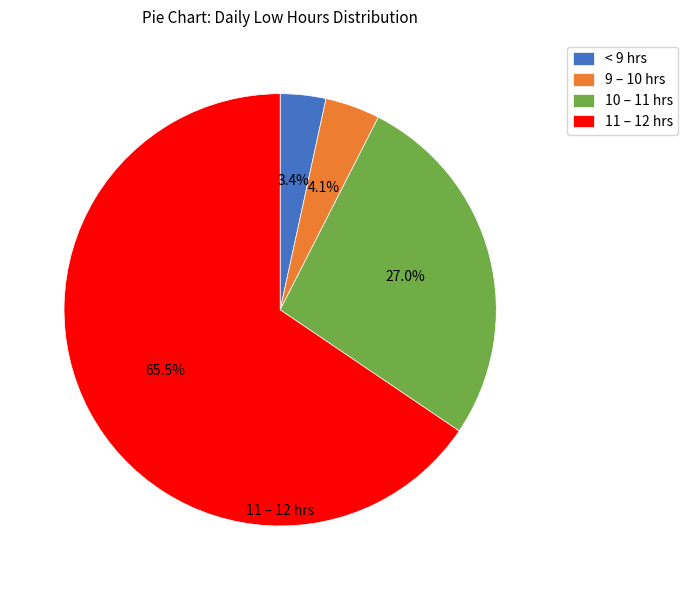

What is the smallest slice in the pie chart?

< 9 hrs